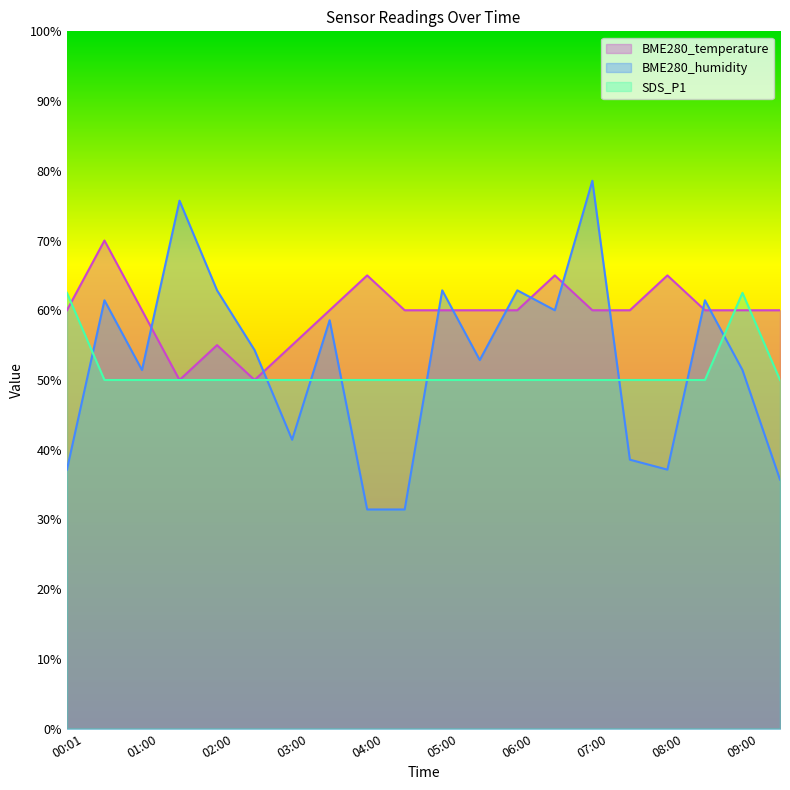

The SDS_P1 series shows 23.8 at 00:01. True or false?

False